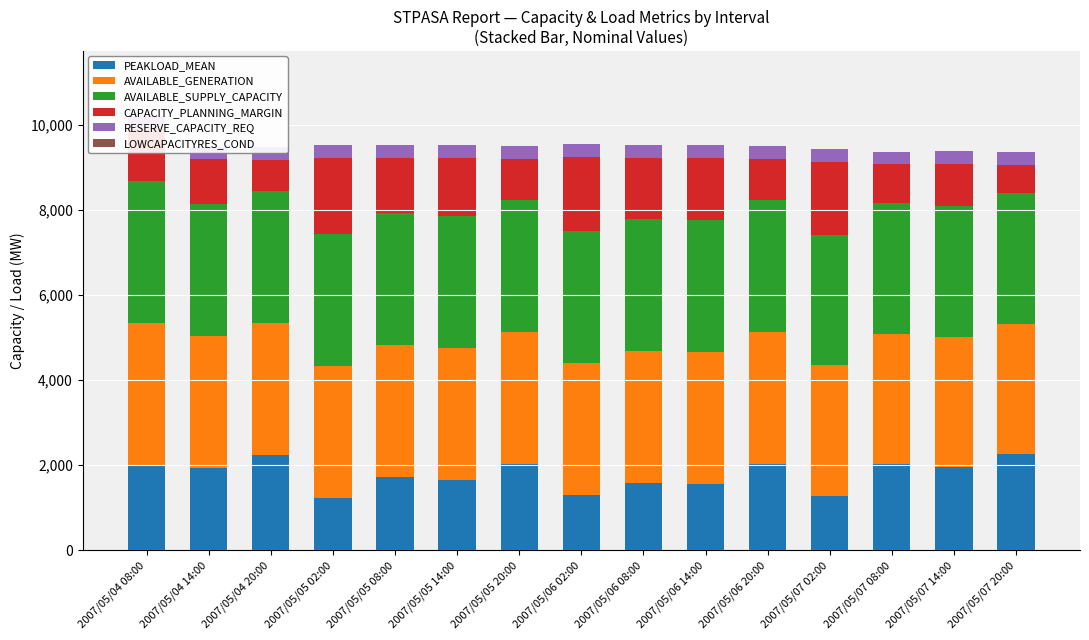

The AVAILABLE_GENERATION series shows 3097 at 2007/05/06 02:00. True or false?

True